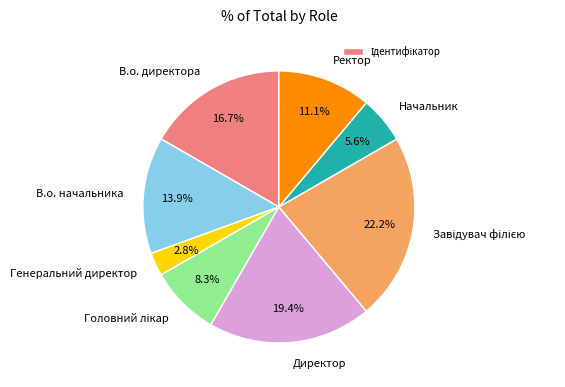

Which has a higher value, Начальник or Директор?

Директор